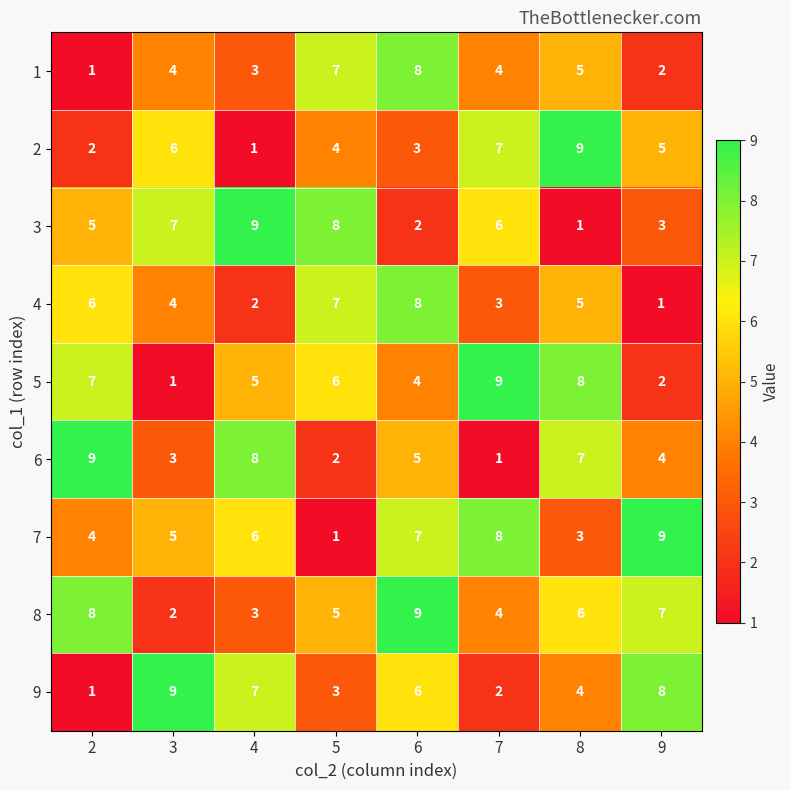

True or false: 8 has a value of 3 at 3.

False